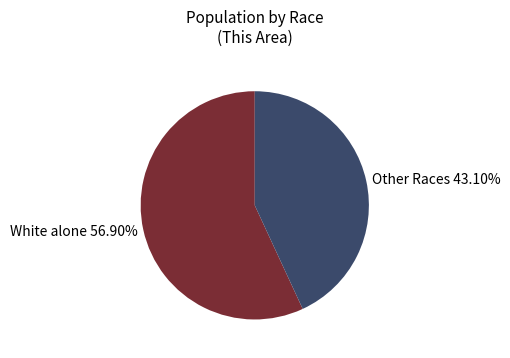

Rank the categories by value from lowest to highest.

Other Races 43.10%, White alone 56.90%